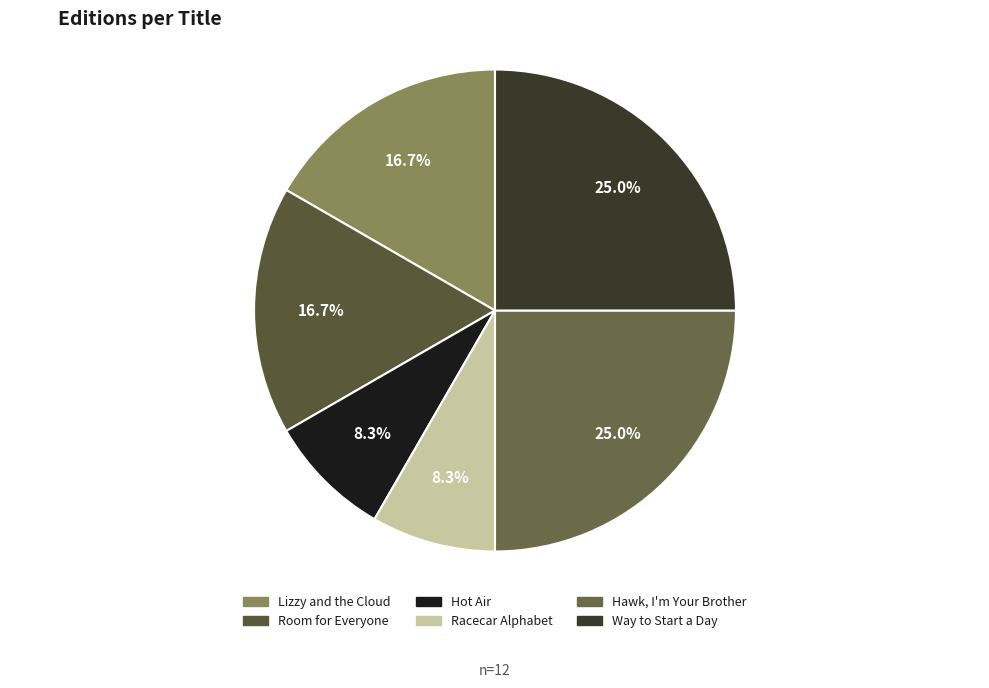

Is there any slice that represents more than half of the pie?

No